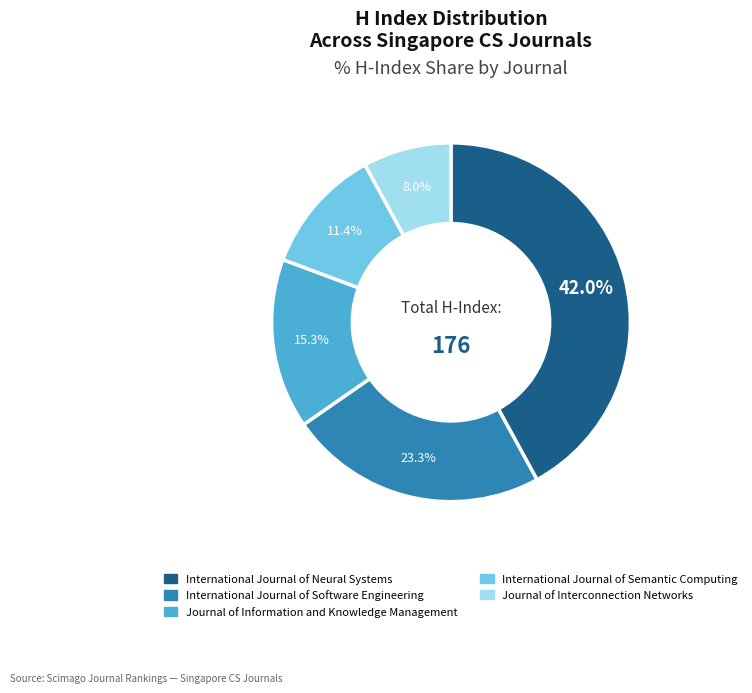

Approximately how many times larger is the value at International Journal of Semantic Computing compared to Journal of Information and Knowledge Management?

0.7